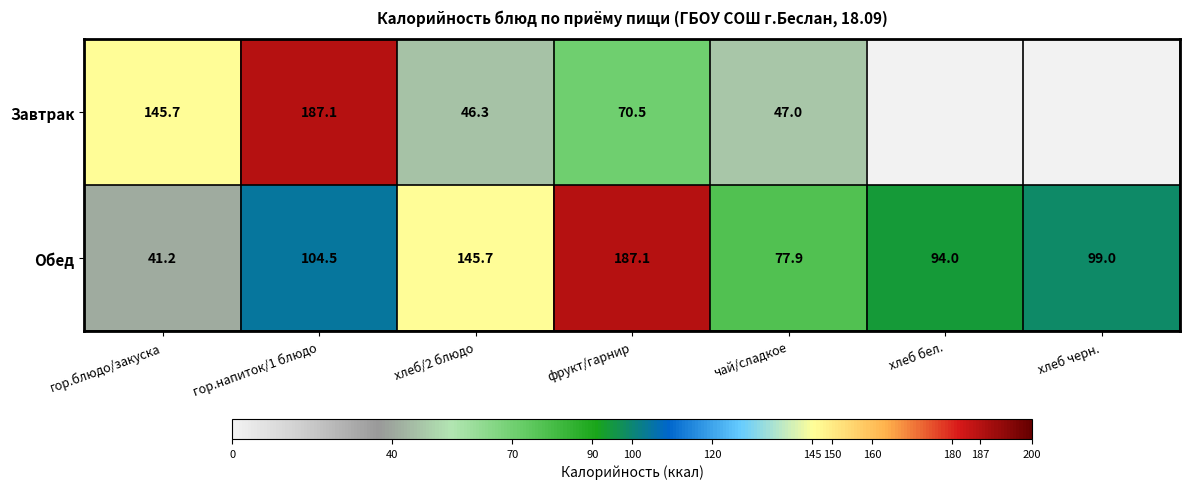

At гор.блюдо/закуска, list the series in order from smallest to largest.

Обед, Завтрак